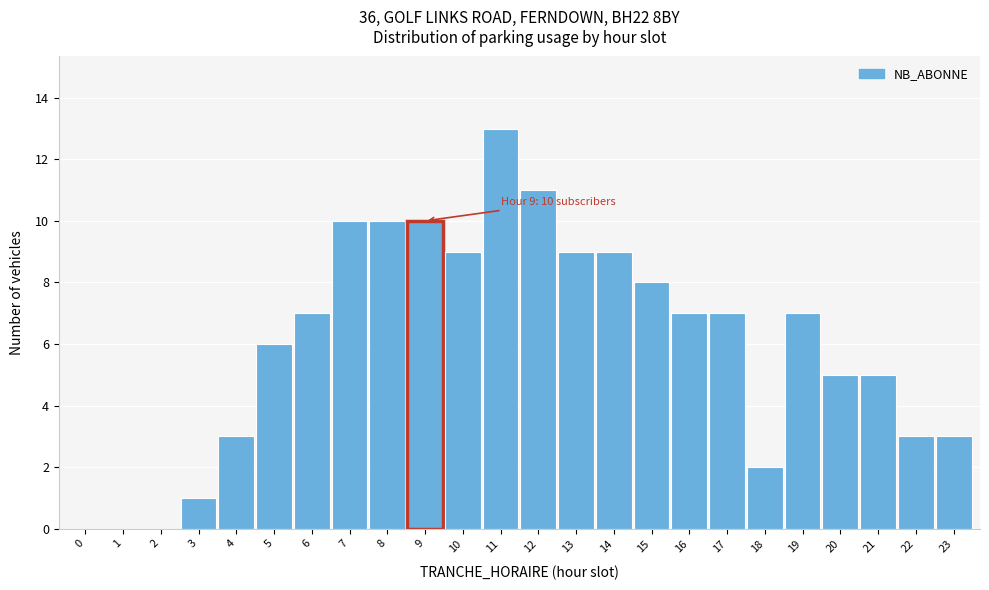

Reading left to right, extract all data points from this chart.

0=0	1=0	2=0	3=1	4=3	5=6	6=7	7=10	8=10	9=10	10=9	11=13	12=11	13=9	14=9	15=8	16=7	17=7	18=2	19=7	20=5	21=5	22=3	23=3